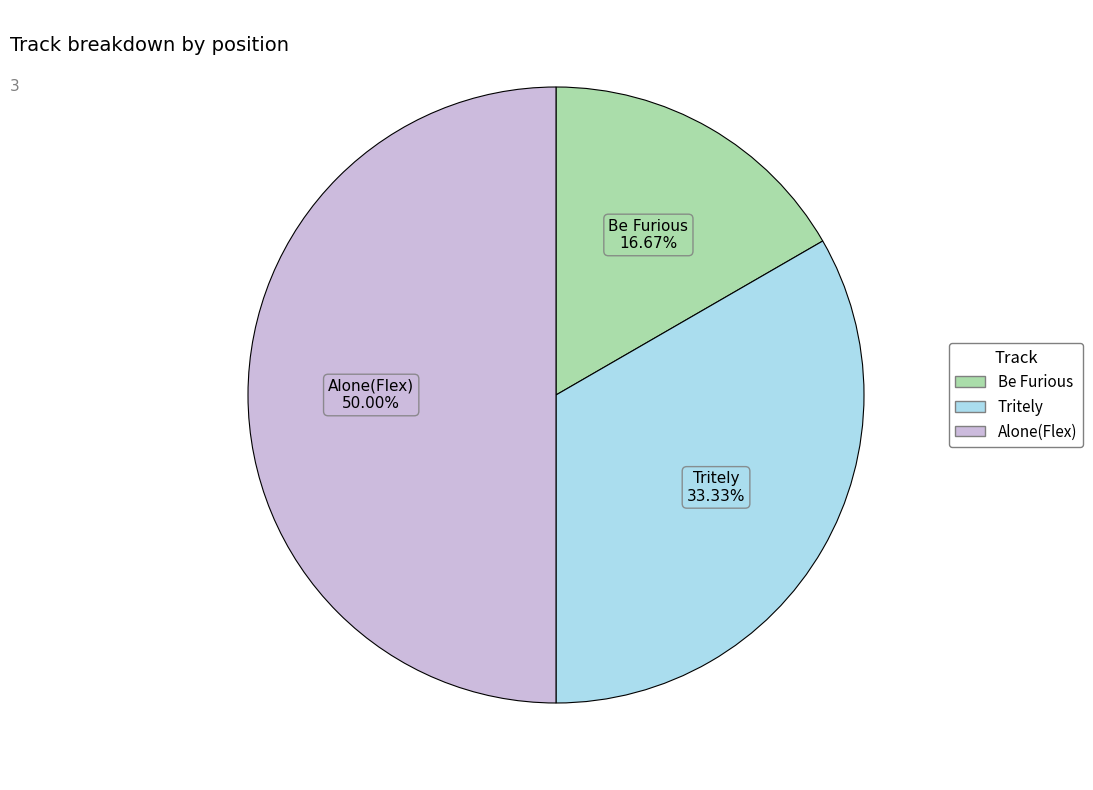

What is the ratio of the value at Alone(Flex) to the value at Be Furious?

3.0